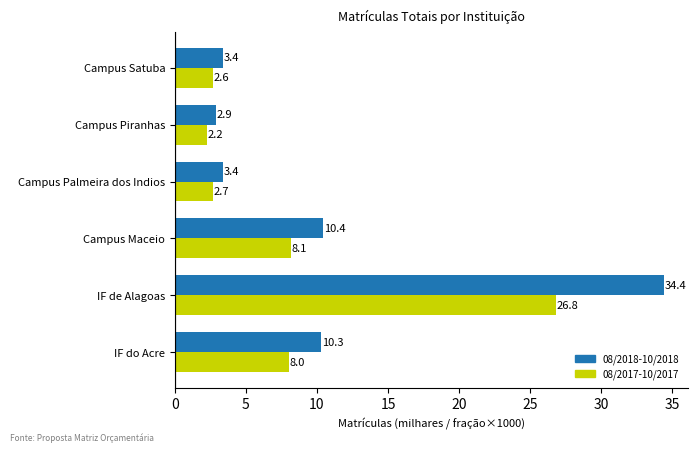

Which series has the largest total across all categories?

08/2018-10/2018